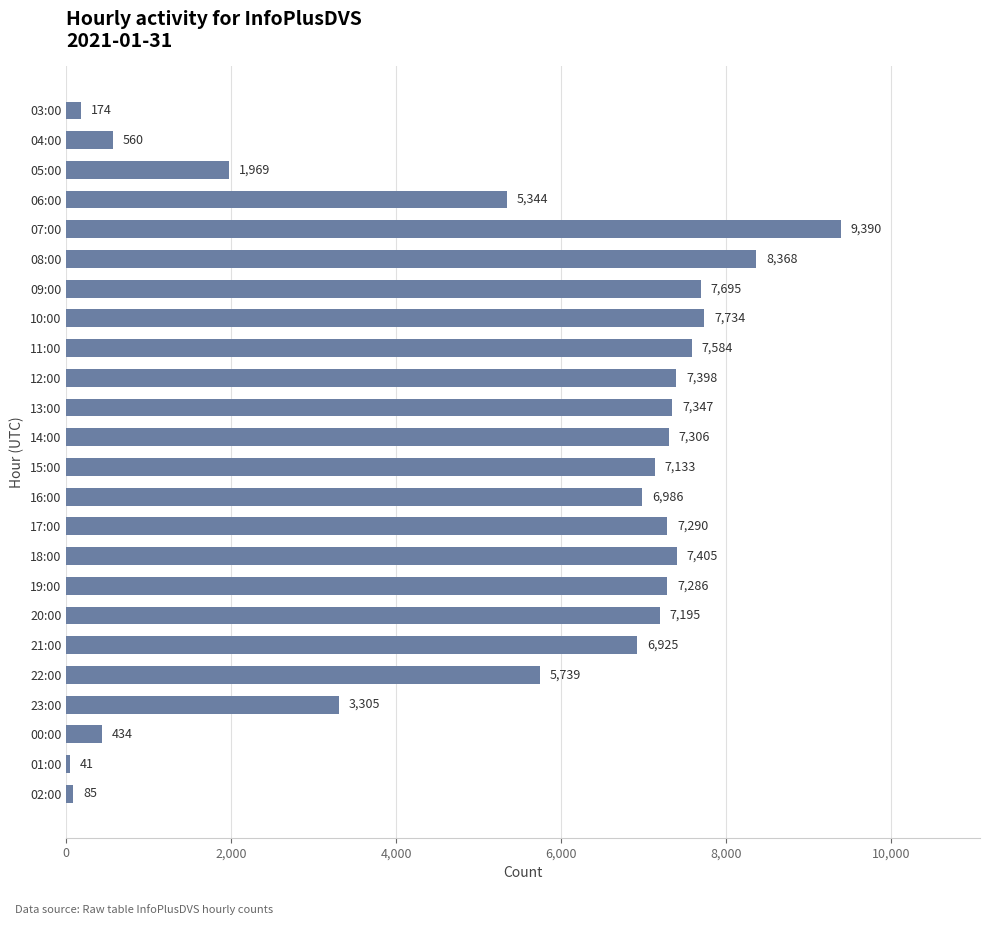

List the labels in order of value, largest first.

07:00, 08:00, 10:00, 09:00, 11:00, 18:00, 12:00, 13:00, 14:00, 17:00, 19:00, 20:00, 15:00, 16:00, 21:00, 22:00, 06:00, 23:00, 05:00, 04:00, 00:00, 03:00, 02:00, 01:00